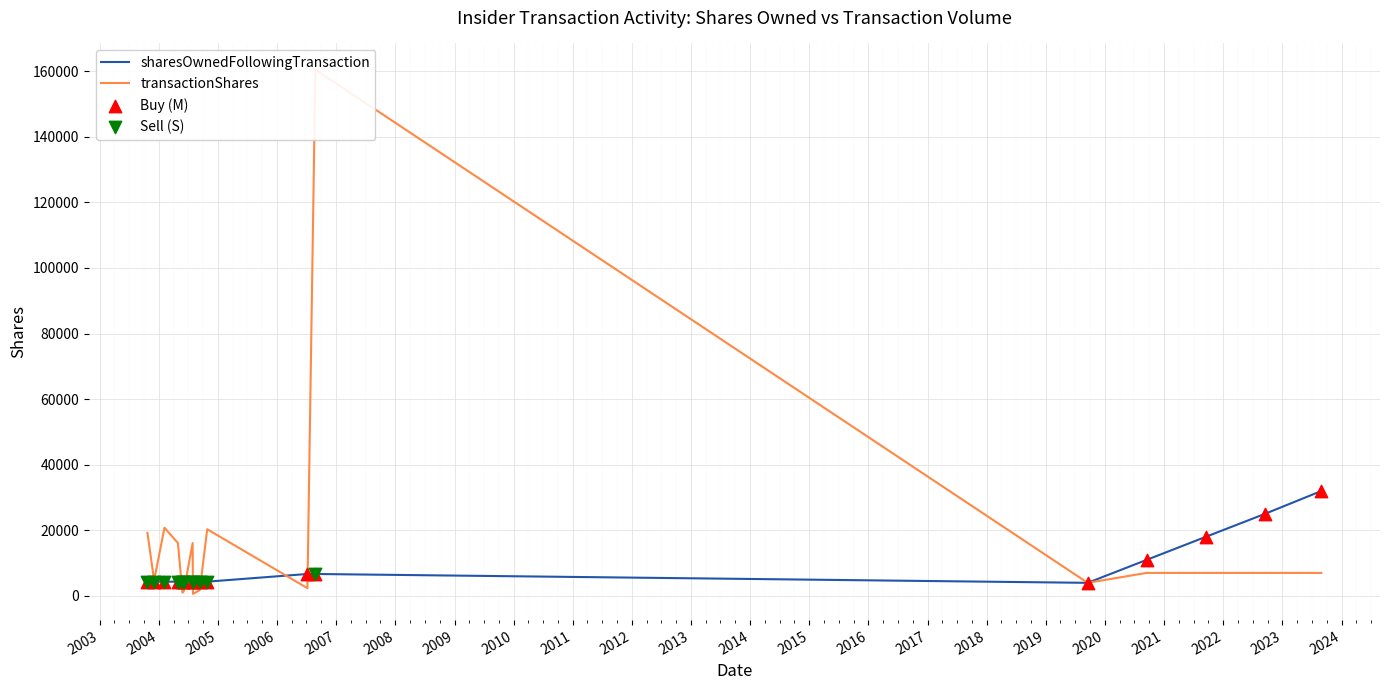

Which series reaches the minimum Y coordinate?

transactionShares